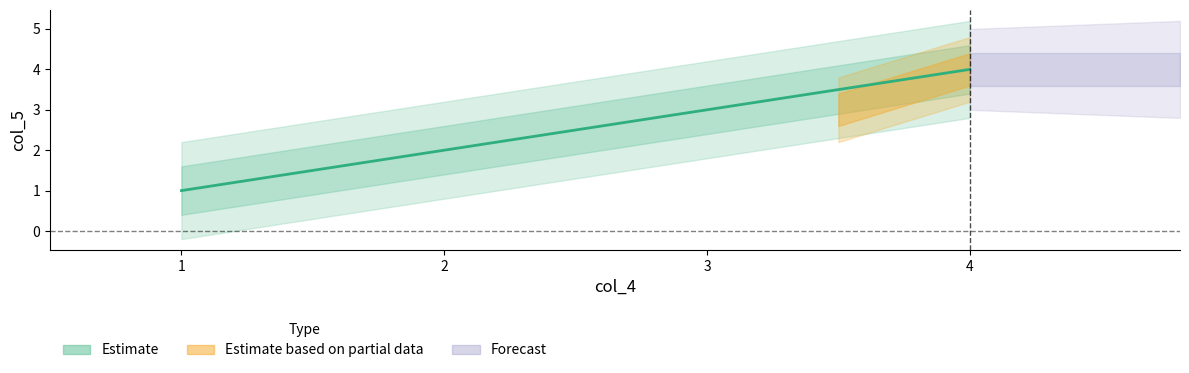

What value does the data have at 1?

1